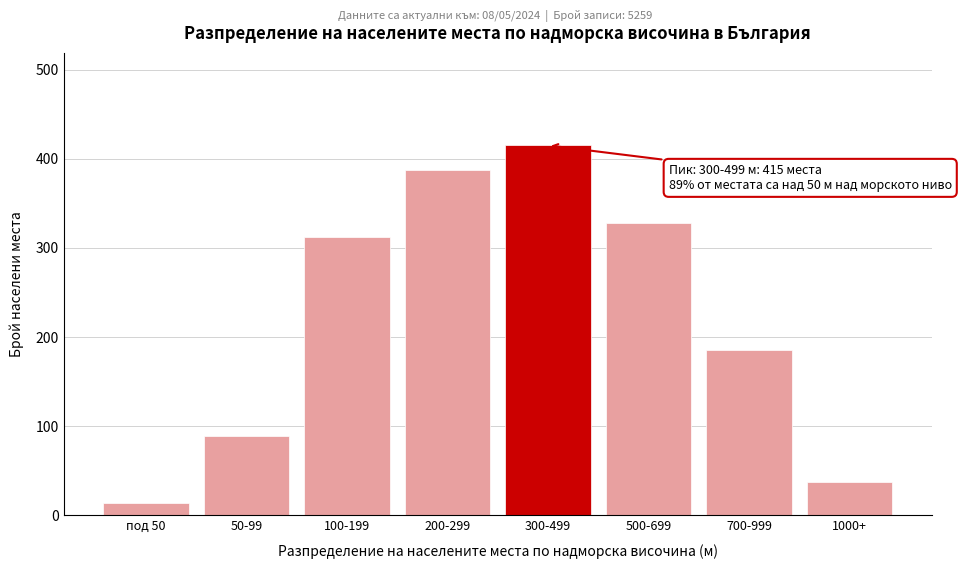

Reading left to right, list all the values displayed in this chart.

под 50=14	50-99=89	100-199=312	200-299=387	300-499=415	500-699=328	700-999=185	1000+=37